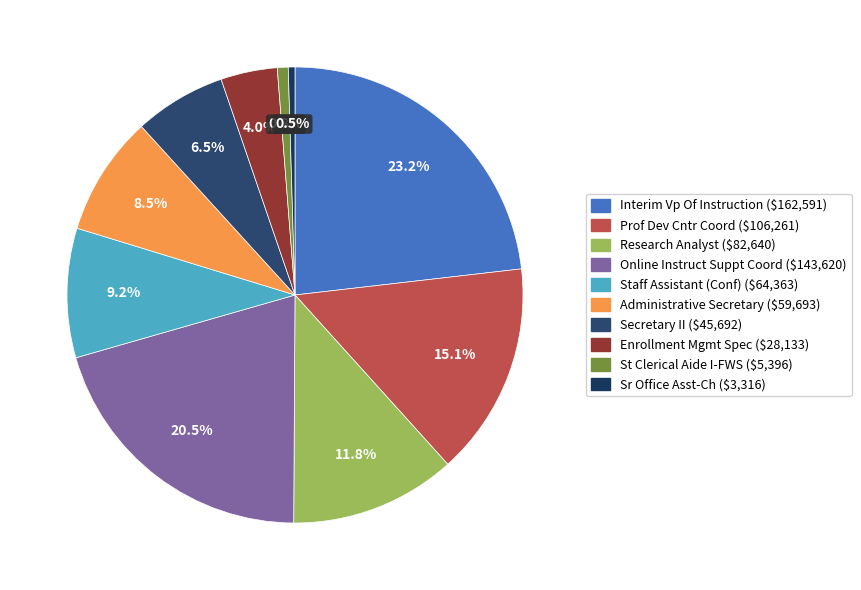

How many segments does this pie chart have?

10